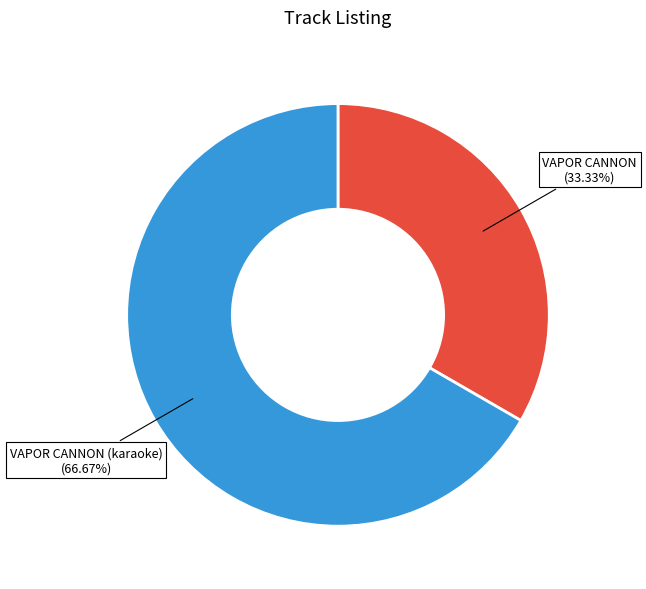

To the nearest percent, what percentage of the pie is VAPOR CANNON (karaoke)?

67%